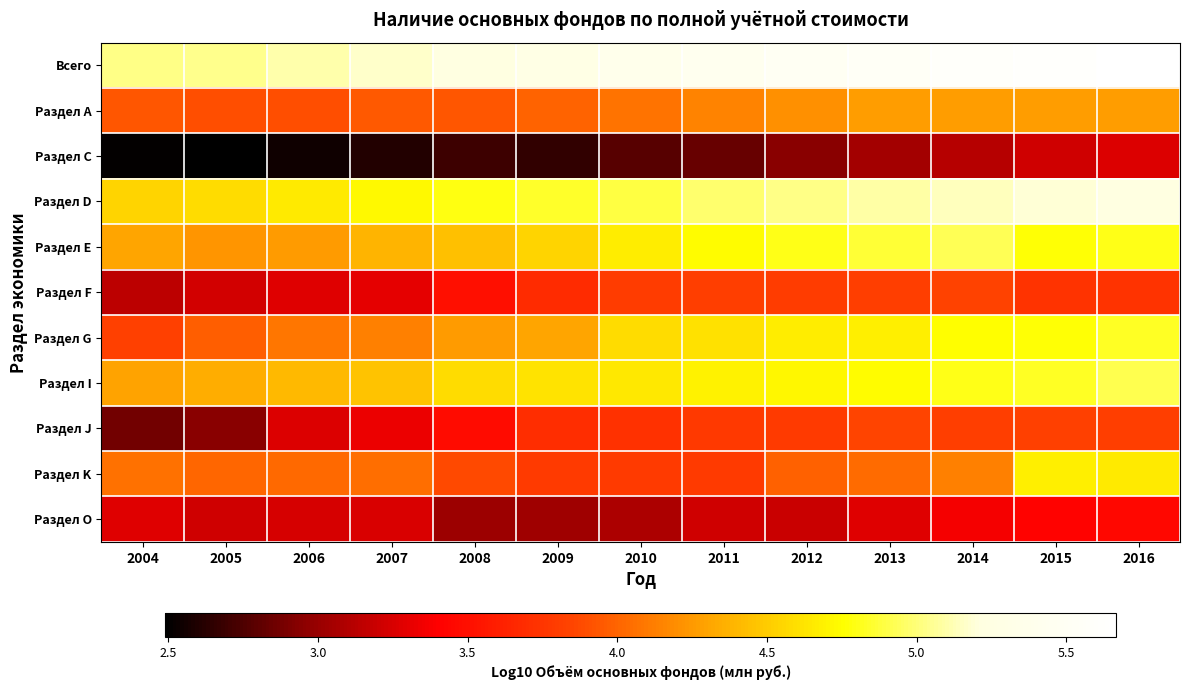

Reading right to left, what are all the values shown in this chart?

Всего: 2016=5.7	2015=5.6	2014=5.6	2013=5.5	2012=5.5	2011=5.4	2010=5.4	2009=5.3	2008=5.2	2007=5.2	2006=5.1	2005=5.0	2004=5.0
Раздел А: 2016=4.3	2015=4.3	2014=4.3	2013=4.3	2012=4.2	2011=4.1	2010=4.1	2009=4.0	2008=3.9	2007=3.9	2006=3.9	2005=3.9	2004=3.9
Раздел С: 2016=3.3	2015=3.2	2014=3.1	2013=3.0	2012=2.9	2011=2.8	2010=2.8	2009=2.7	2008=2.7	2007=2.6	2006=2.5	2005=2.5	2004=2.5
Раздел D: 2016=5.2	2015=5.2	2014=5.1	2013=5.1	2012=5.0	2011=5.0	2010=4.9	2009=4.8	2008=4.8	2007=4.7	2006=4.7	2005=4.6	2004=4.5
Раздел Е: 2016=4.8	2015=4.8	2014=4.9	2013=4.9	2012=4.8	2011=4.7	2010=4.7	2009=4.5	2008=4.4	2007=4.4	2006=4.3	2005=4.2	2004=4.3
Раздел F: 2016=3.7	2015=3.7	2014=3.8	2013=3.8	2012=3.8	2011=3.8	2010=3.8	2009=3.7	2008=3.5	2007=3.3	2006=3.3	2005=3.2	2004=3.1
Раздел G: 2016=4.8	2015=4.8	2014=4.8	2013=4.7	2012=4.7	2011=4.6	2010=4.6	2009=4.3	2008=4.3	2007=4.1	2006=4.1	2005=4.0	2004=3.8
Раздел I: 2016=4.9	2015=4.8	2014=4.8	2013=4.7	2012=4.7	2011=4.7	2010=4.6	2009=4.6	2008=4.6	2007=4.5	2006=4.4	2005=4.3	2004=4.3
Раздел J: 2016=3.8	2015=3.8	2014=3.8	2013=3.8	2012=3.8	2011=3.8	2010=3.7	2009=3.7	2008=3.5	2007=3.3	2006=3.3	2005=2.9	2004=2.9
Раздел K: 2016=4.7	2015=4.7	2014=4.1	2013=4.0	2012=4.0	2011=3.8	2010=3.8	2009=3.8	2008=3.9	2007=4.0	2006=4.0	2005=4.0	2004=4.1
Раздел O: 2016=3.5	2015=3.4	2014=3.4	2013=3.3	2012=3.2	2011=3.2	2010=3.1	2009=3.0	2008=3.0	2007=3.3	2006=3.2	2005=3.2	2004=3.3